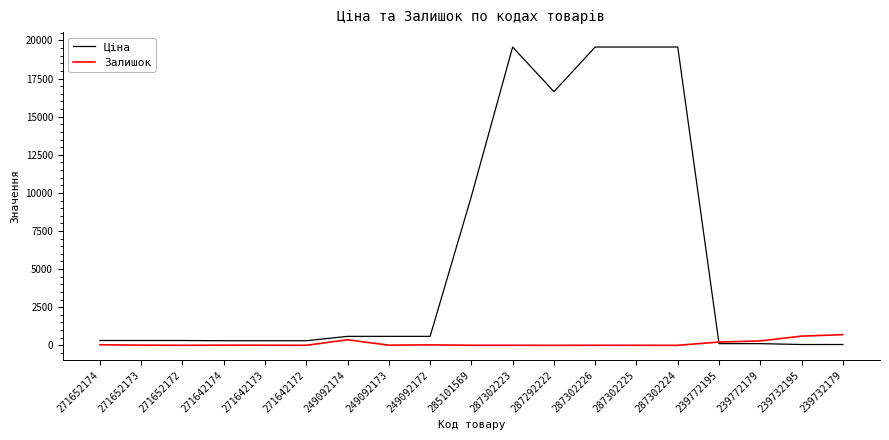

True or false: Ціна and Залишок cross at least once.

True